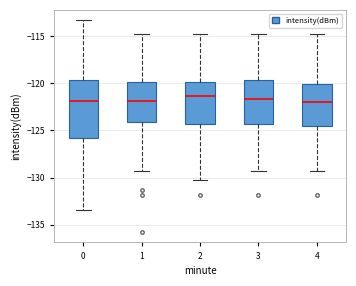

Reading left to right, transcribe this box plot: for each box, give where its median line is, the range the box spans, and where its two whiskers end, as read against the y-axis. The values are not printed on the chart, so give them approximately, as read against the axis.

0: median -122.0, box -126.0 to -119.5, whiskers -133.5 to -113.5
1: median -122.0, box -124.0 to -120.0, whiskers -129.5 to -114.5
2: median -121.5, box -124.5 to -120.0, whiskers -130.0 to -114.5
3: median -121.5, box -124.5 to -119.5, whiskers -129.5 to -114.5
4: median -122.0, box -124.5 to -120.0, whiskers -129.5 to -114.5